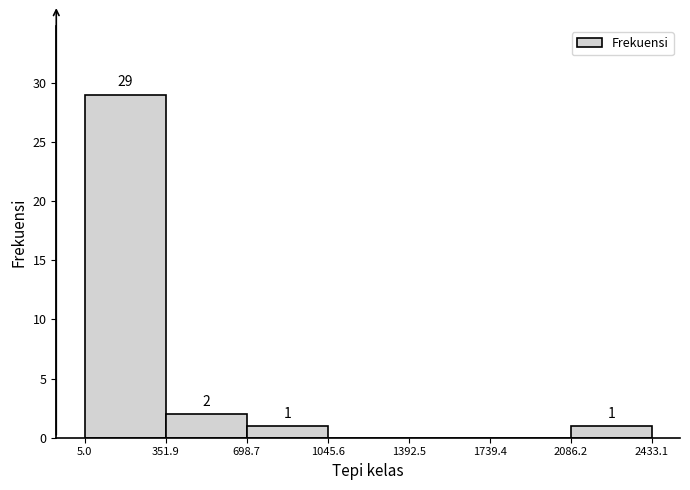

Which range on the x-axis has the tallest bar?

5.0 to 351.9